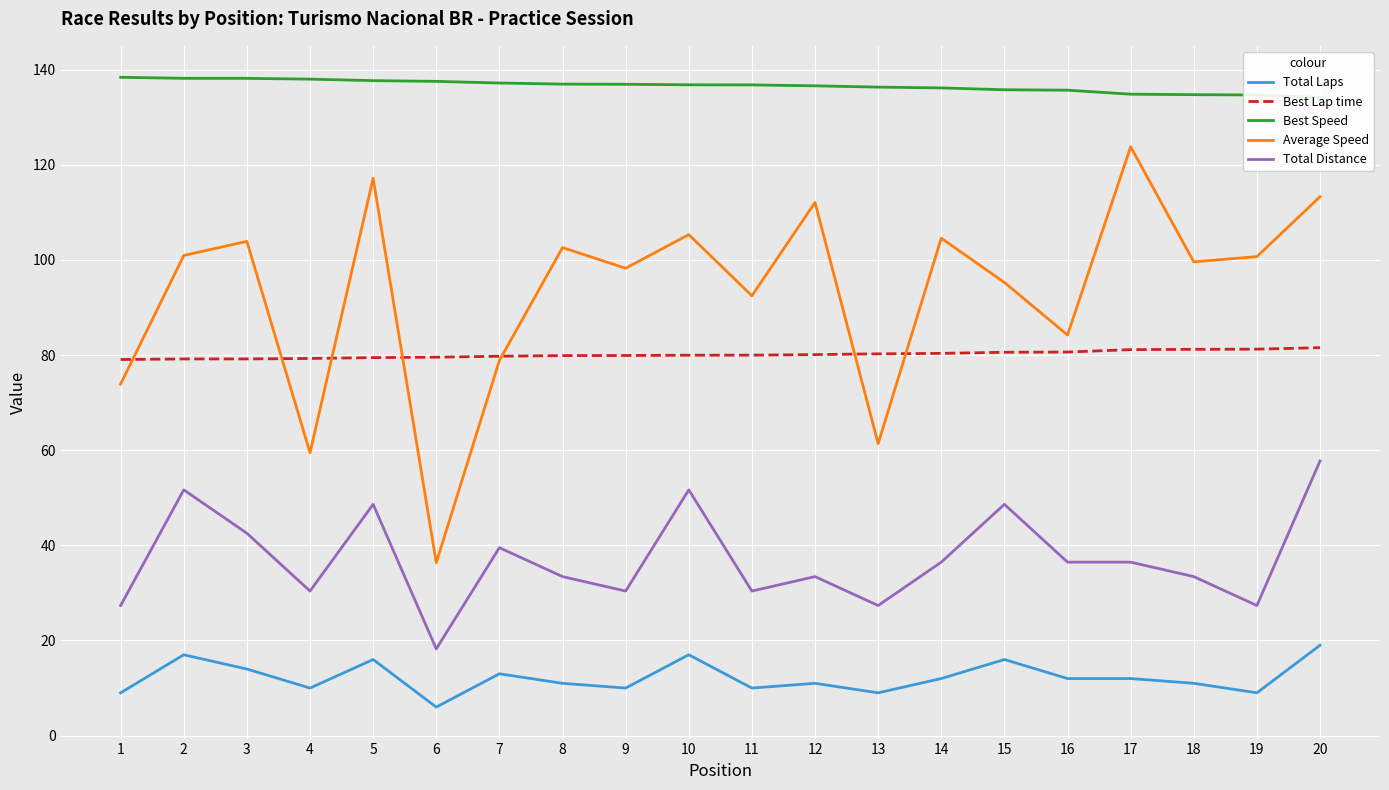

True or false: Best Speed and Total Laps cross at least once.

False